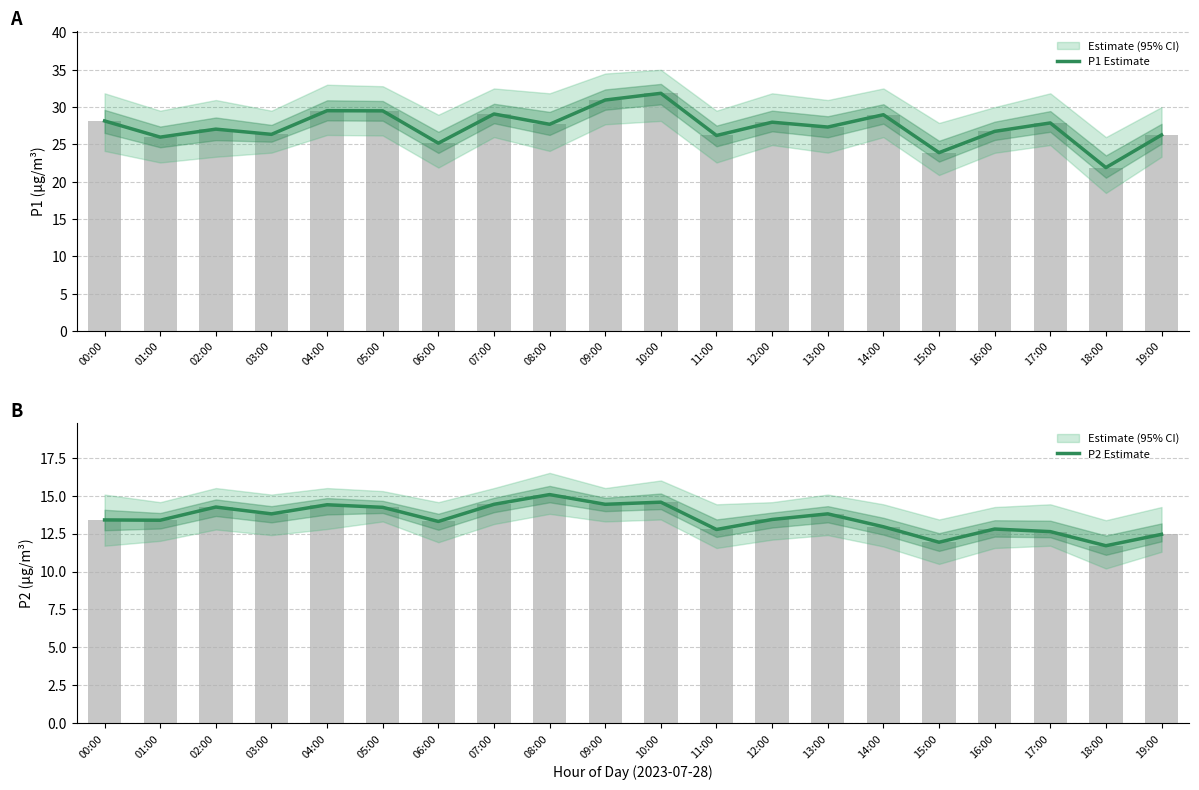

The P1 Estimate series shows 26.2 at 11:00. True or false?

True